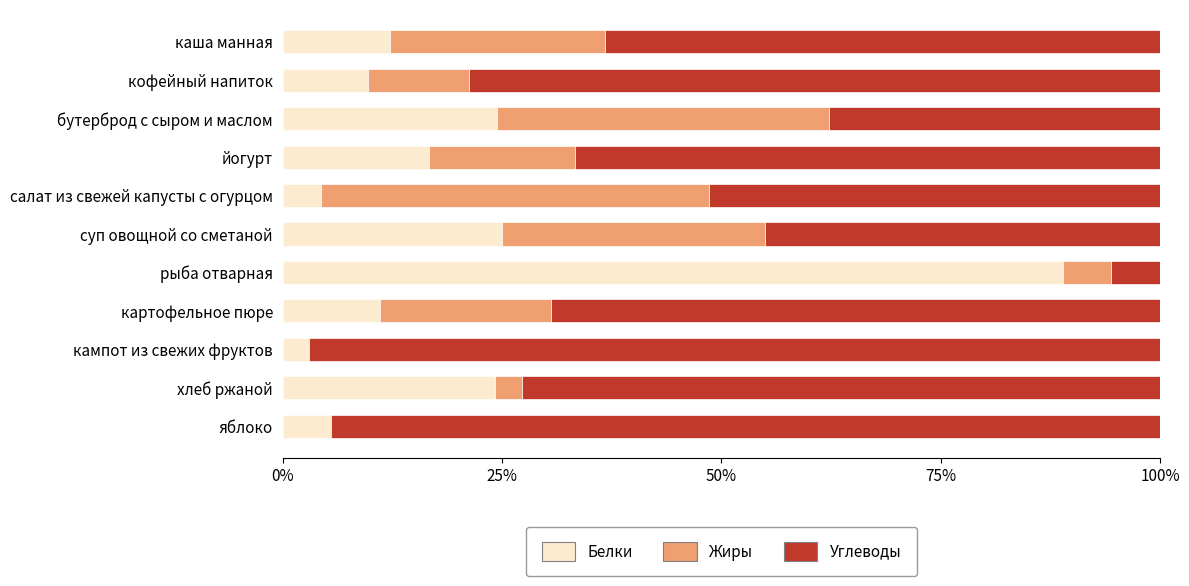

Read the Белки value at яблоко.

5.6